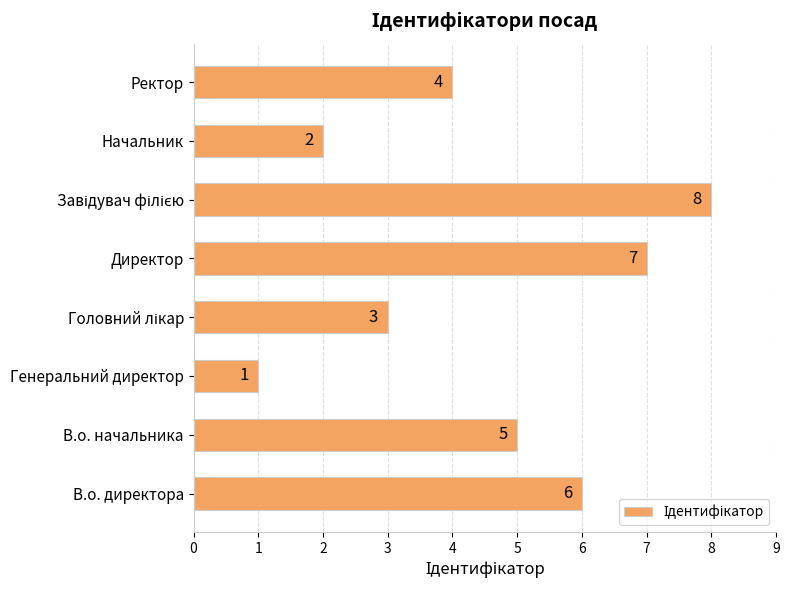

At which category does the chart reach its minimum across all series?

Генеральний директор